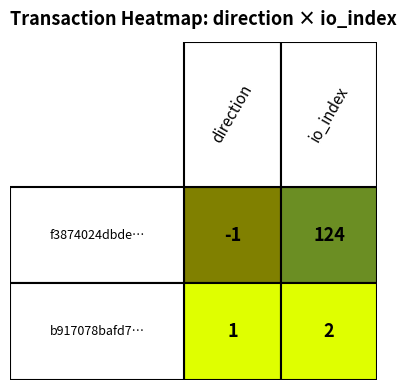

At 1, list the series in order from smallest to largest.

b917078bafd7bf01ae4c4deff22a536c5ab9050, f3874024dbdec581c1c1840bd38375c94d6aa18